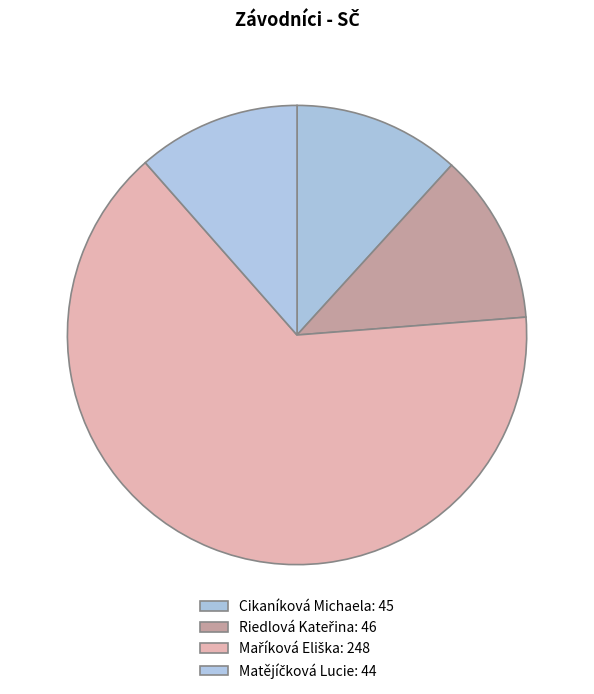

To the nearest percent, what is the difference between the largest and smallest slice percentages?

53%